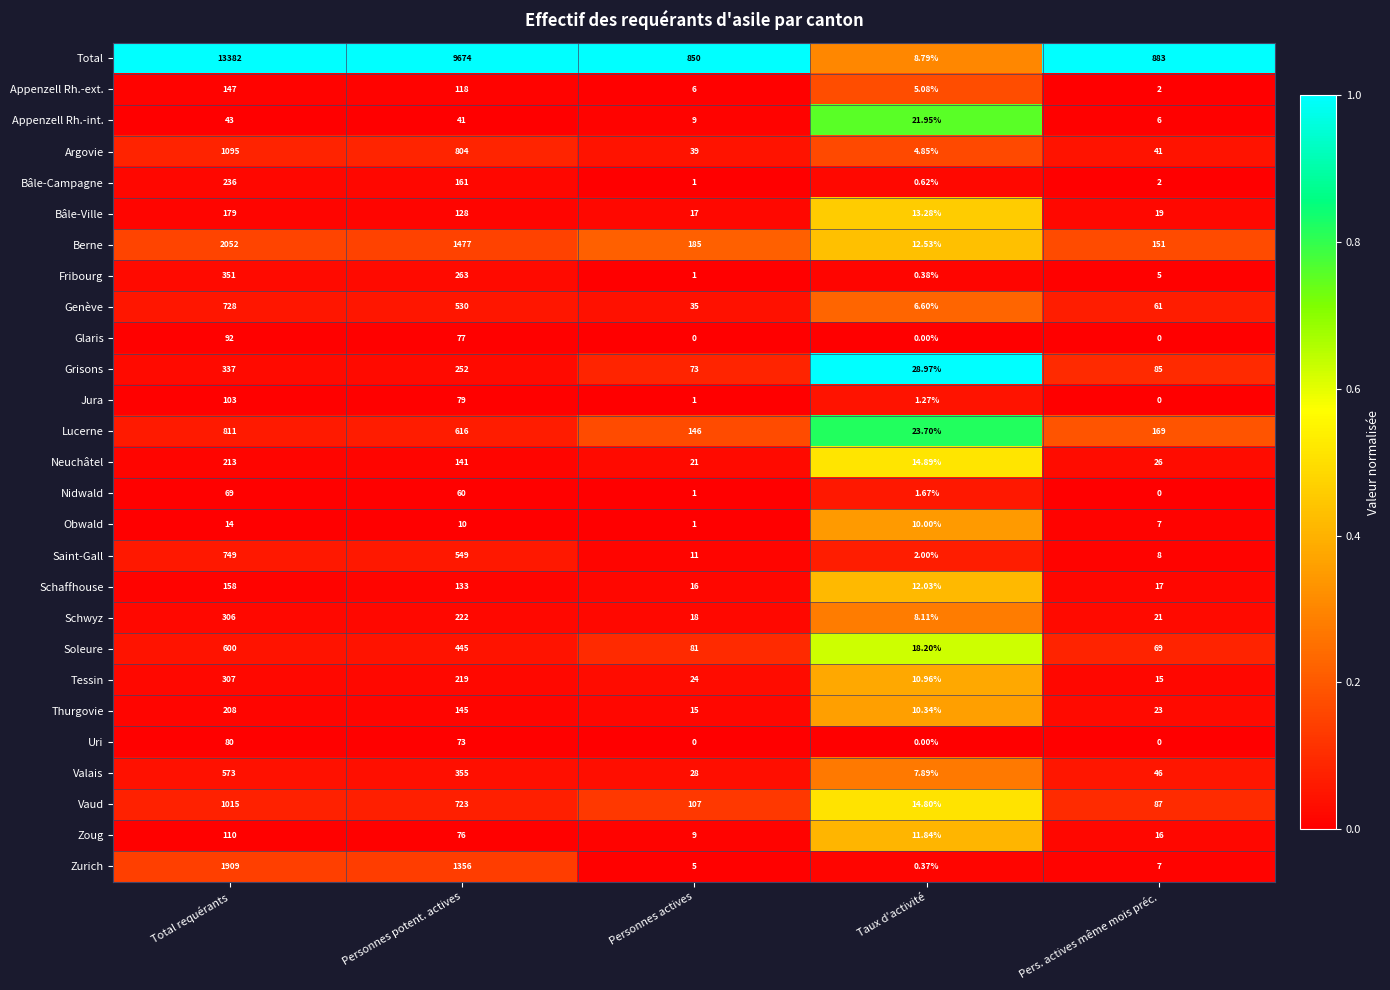

How many data points does each series have?

5